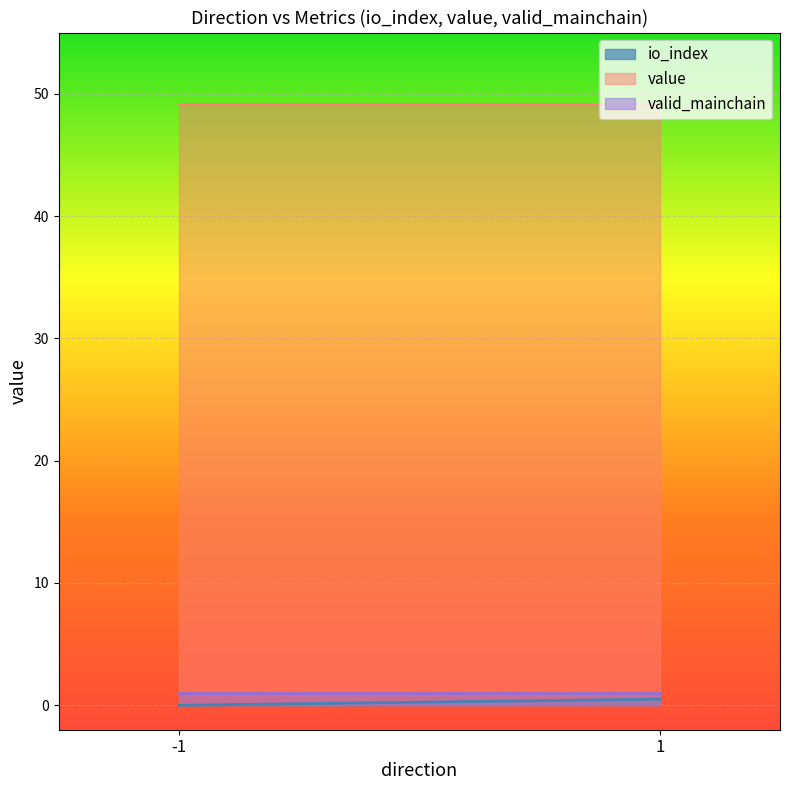

Which label corresponds to the smallest value in the chart?

-1